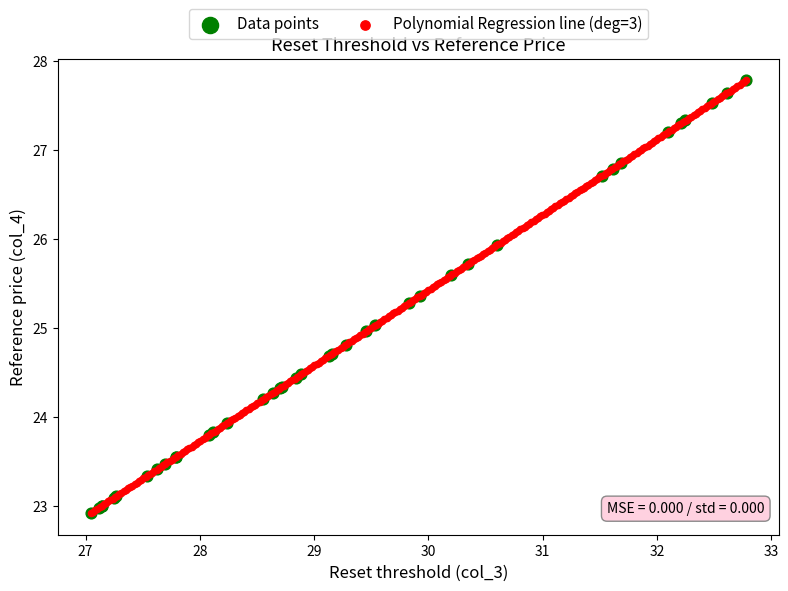

What are all the series names shown in the legend?

Data points, Polynomial Regression line (deg=3)